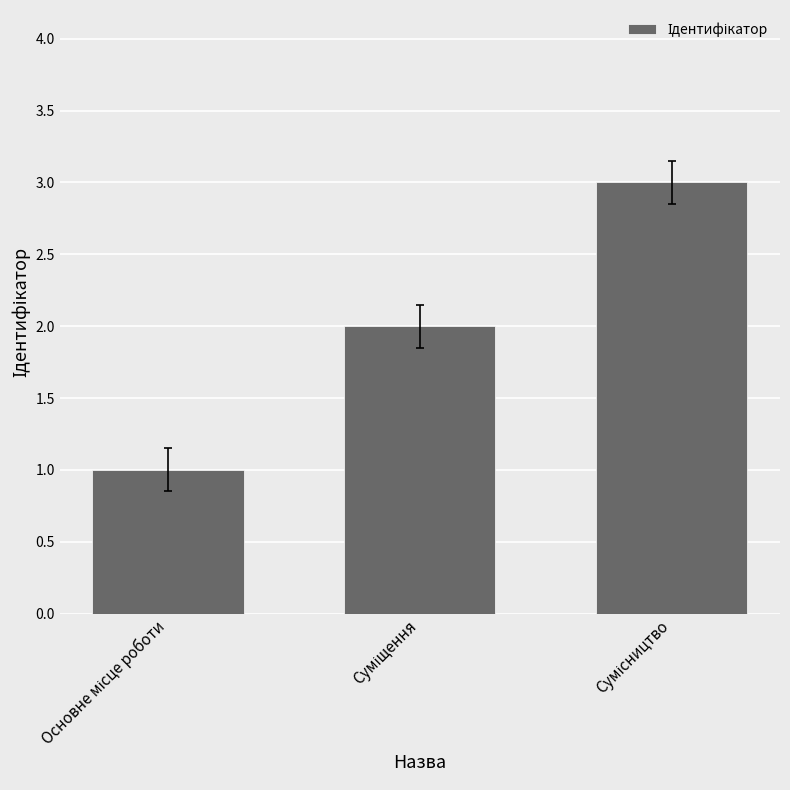

Reading left to right, transcribe all the data shown in this chart.

1	2	3